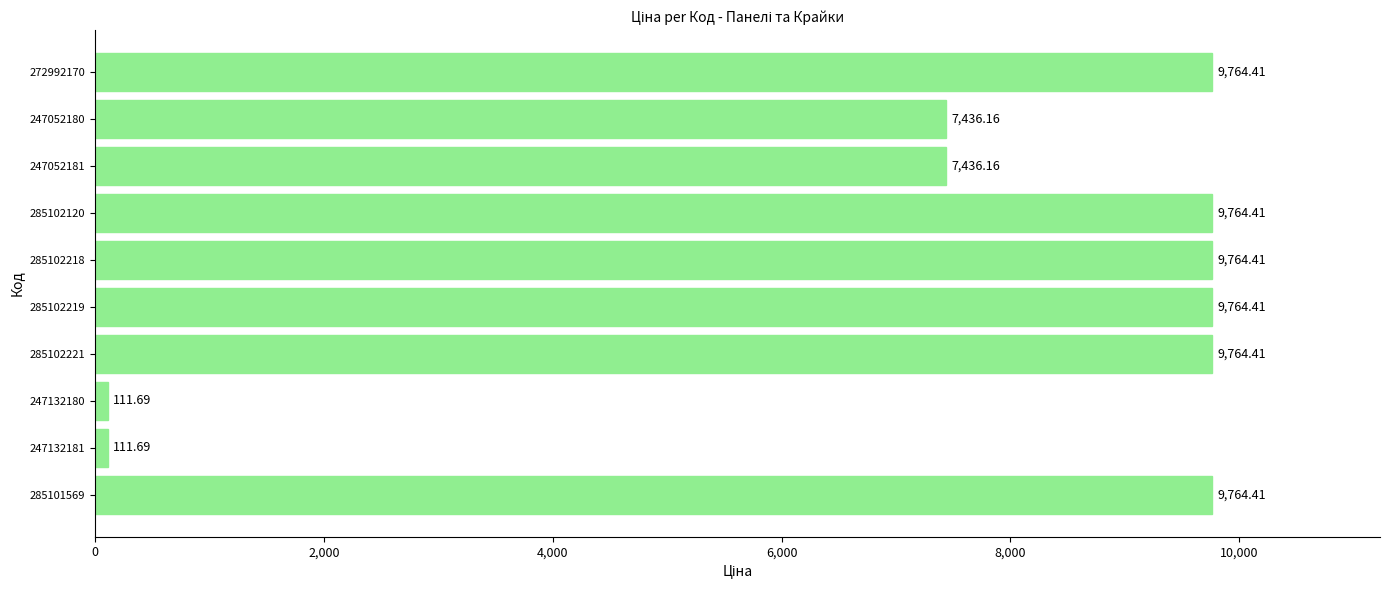

Between 247052181 and 285101569, which is larger?

285101569